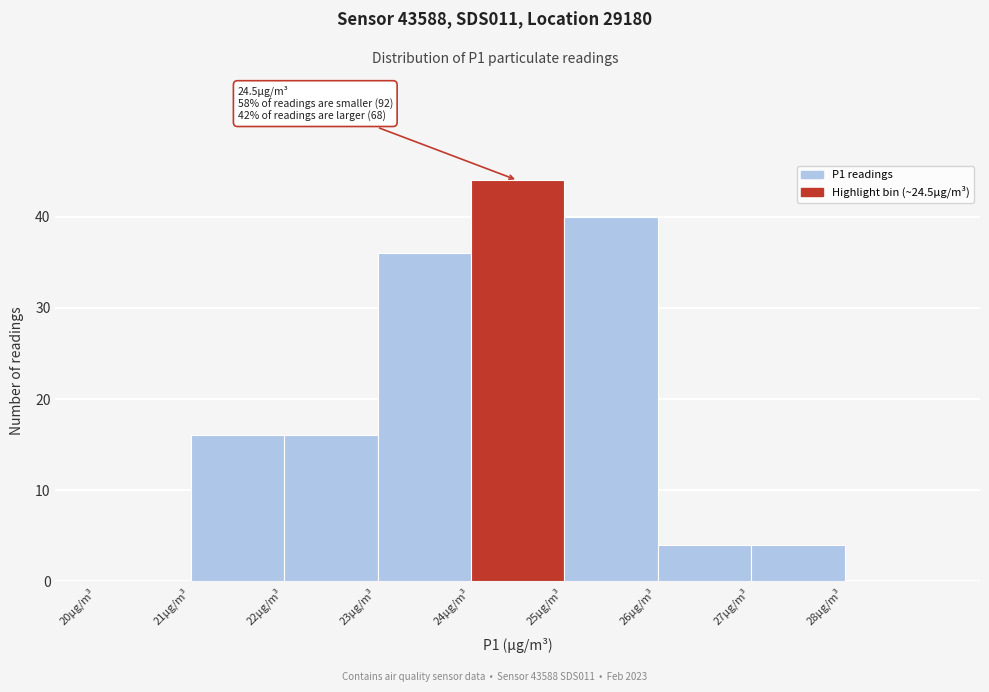

Over which range of the x-axis is the bar tallest?

24 to 25